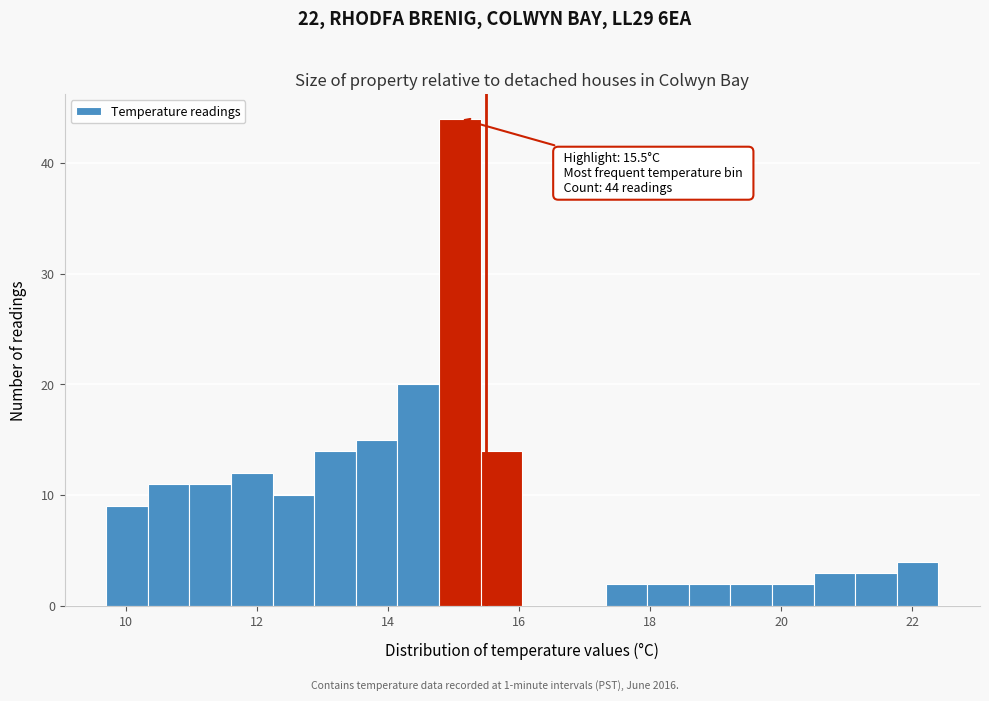

Read against the x-axis, roughly where is the centre of the tallest bar?

15.0